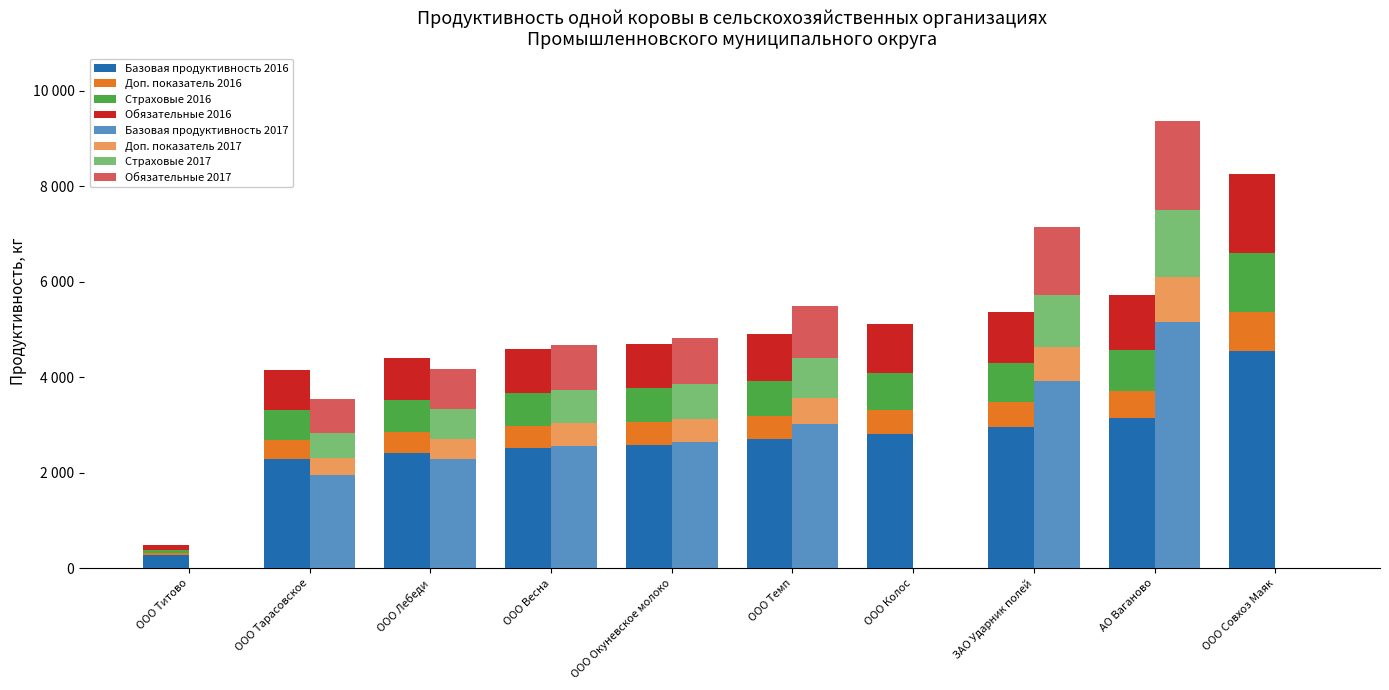

What is the average value of the 2017 series?

2155.4